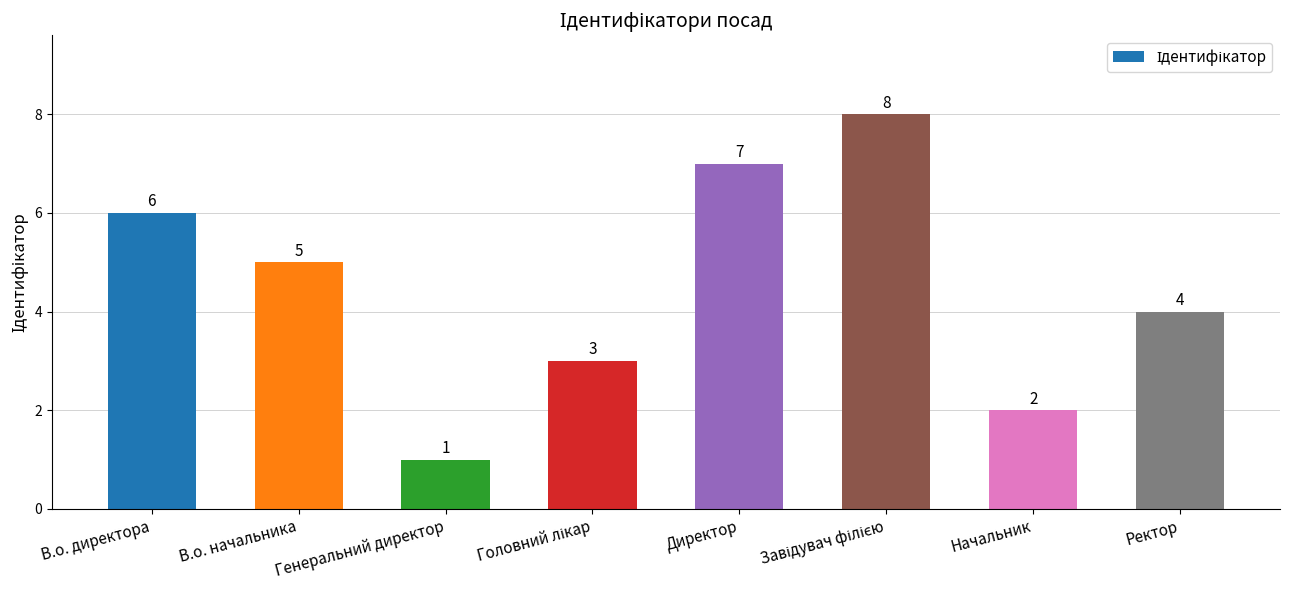

Does the chart contain any negative values?

No